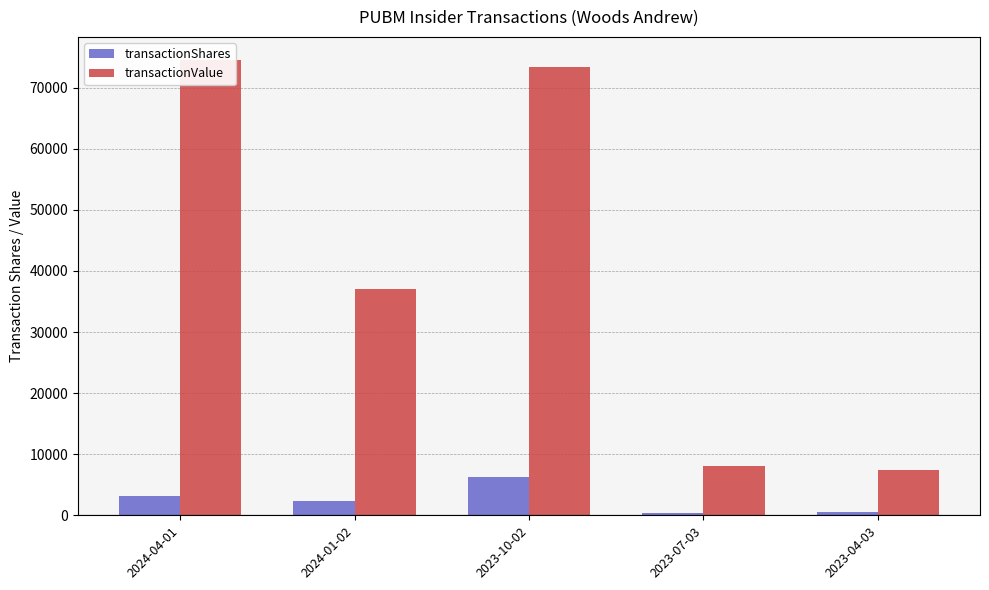

Rank the categories by transactionShares value from lowest to highest.

2023-07-03, 2023-04-03, 2024-01-02, 2024-04-01, 2023-10-02